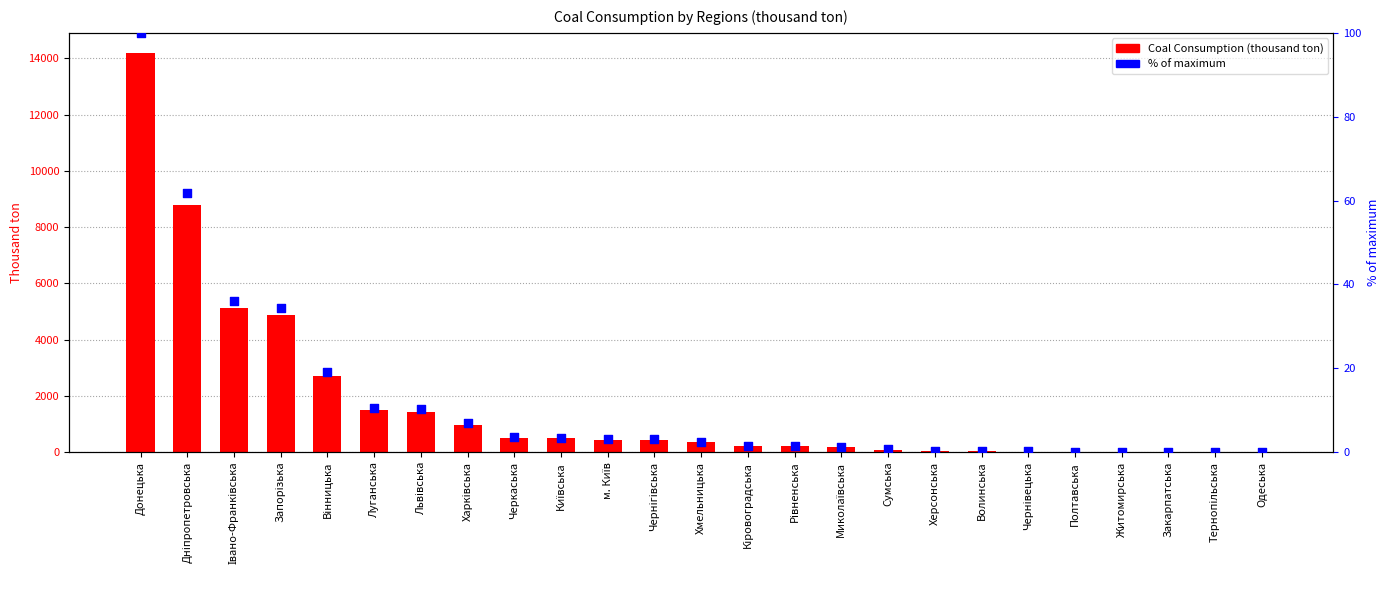

Which series contains the highest Y value?

Coal Consumption (thousand ton)